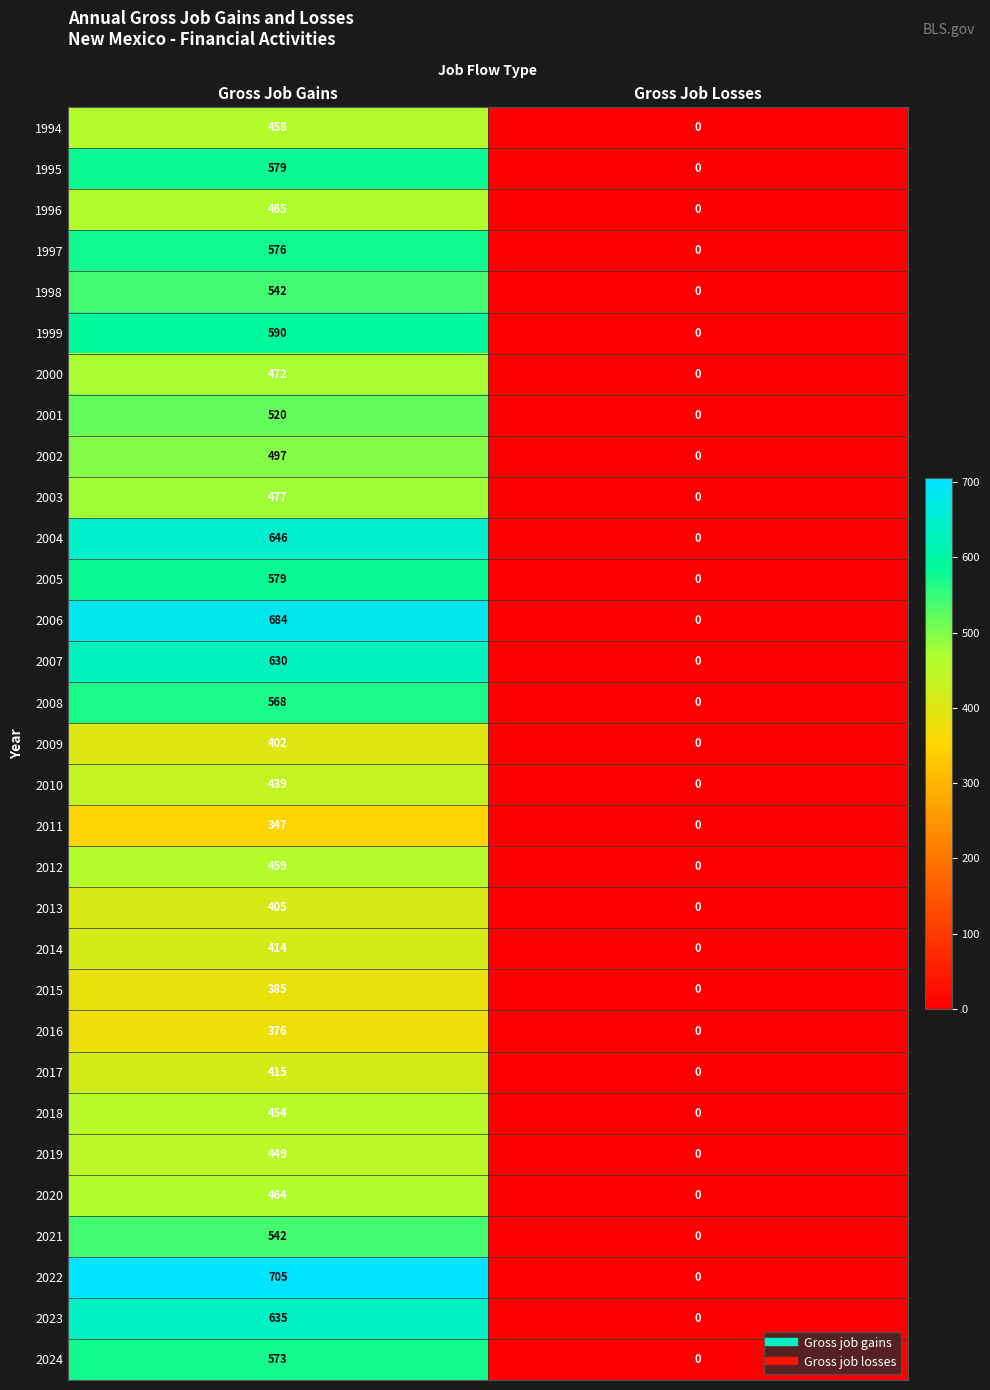

True or false: 1998 has a value of 542 at Gross Job Gains.

True